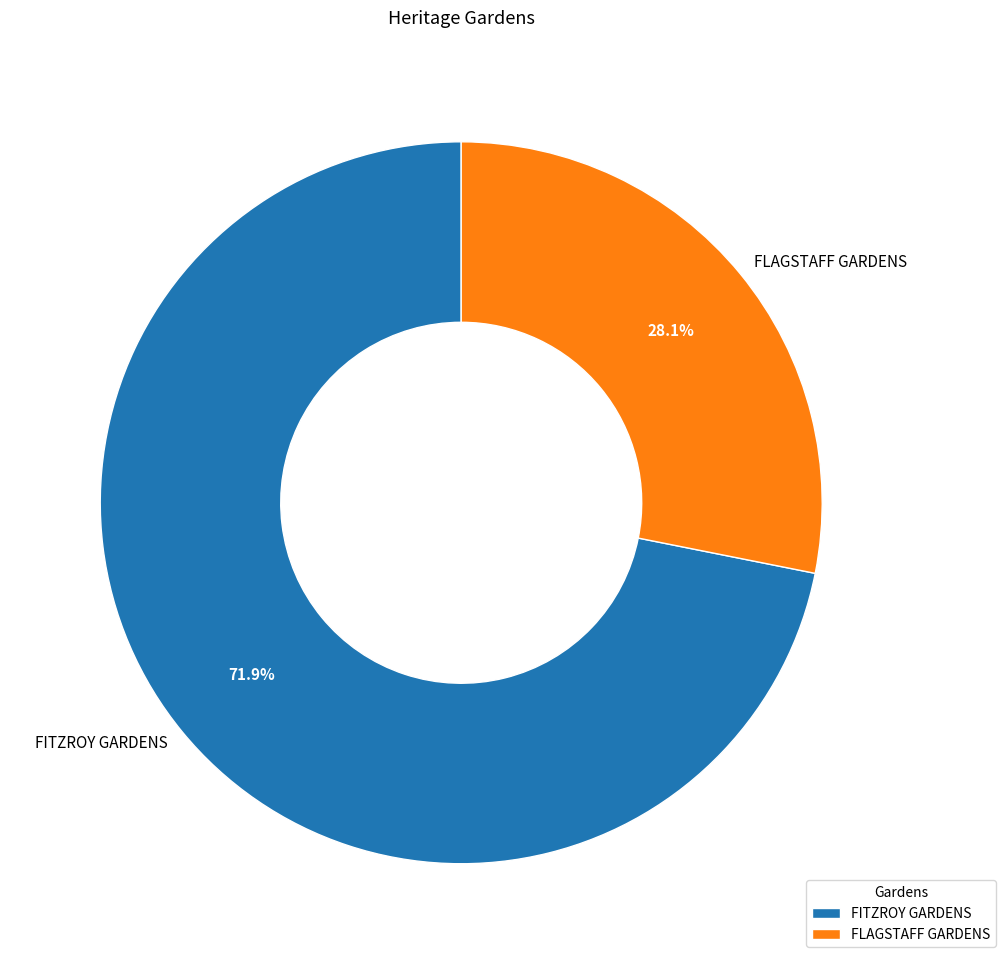

What percentage is the FLAGSTAFF GARDENS slice, to the nearest percent?

28%